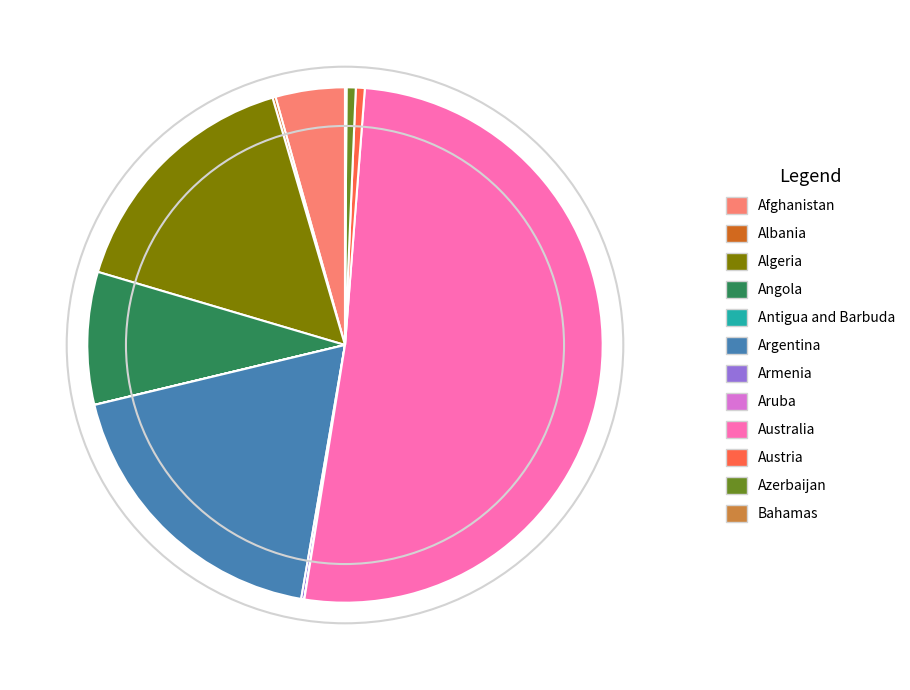

What is the largest slice in the pie chart?

Australia